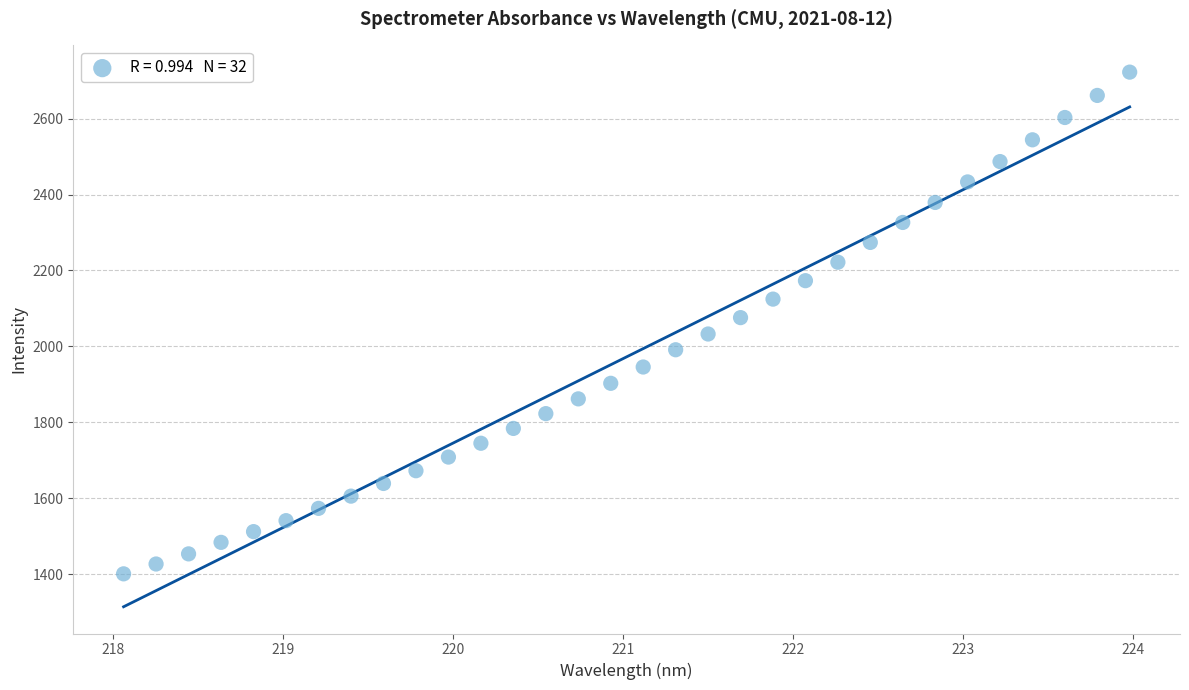

What is the range of Y values (max minus min)?

1320.9